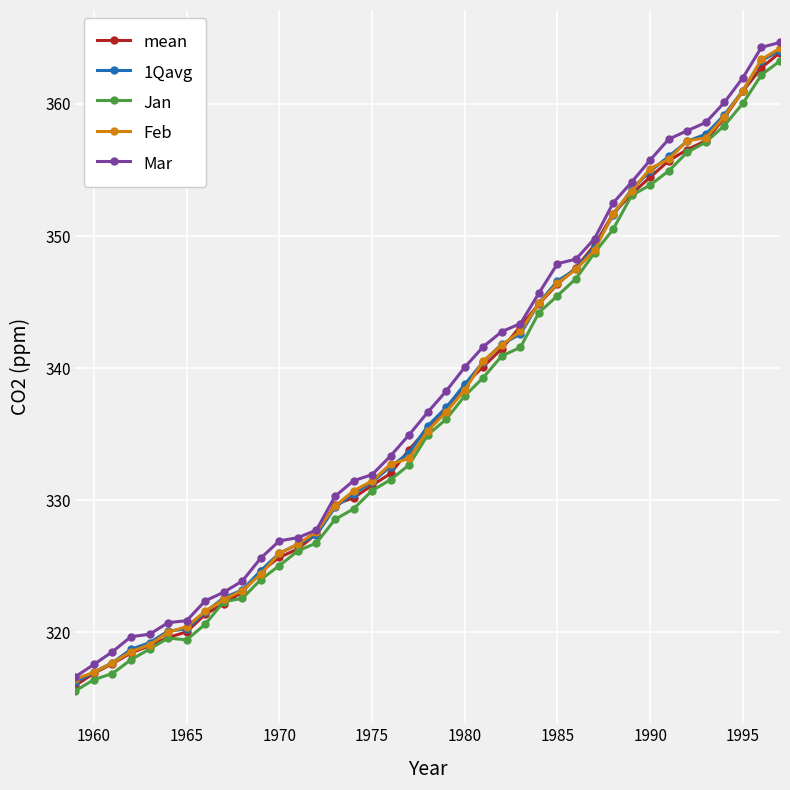

Which series has the largest total across all categories?

Mar